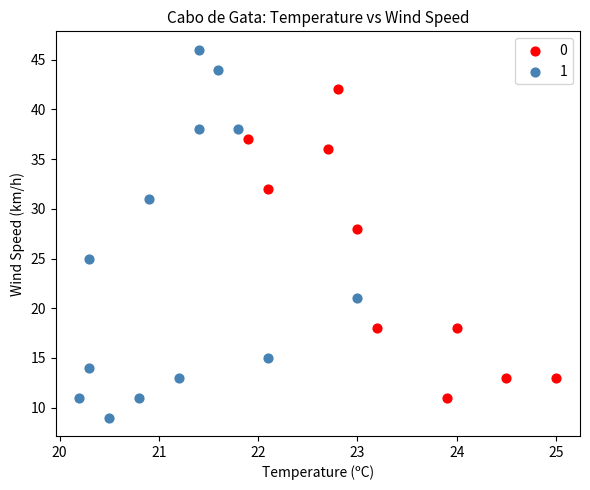

What are all the series names shown in the legend?

0, 1